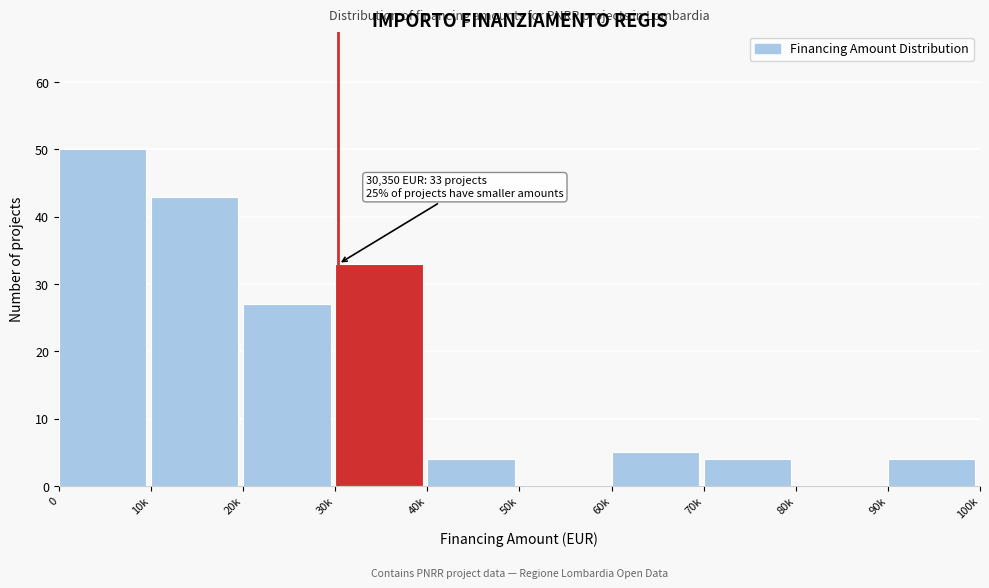

Reading left to right, transcribe all the data shown in this chart.

0=50	10k=43	20k=27	30k=33	40k=4	50k=0	60k=5	70k=4	80k=0	90k=4